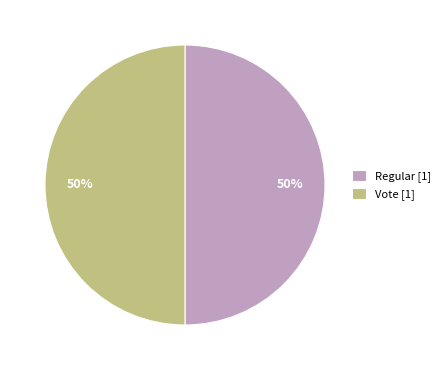

To the nearest percent, what is the difference between the Regular and Vote slice percentages?

0%